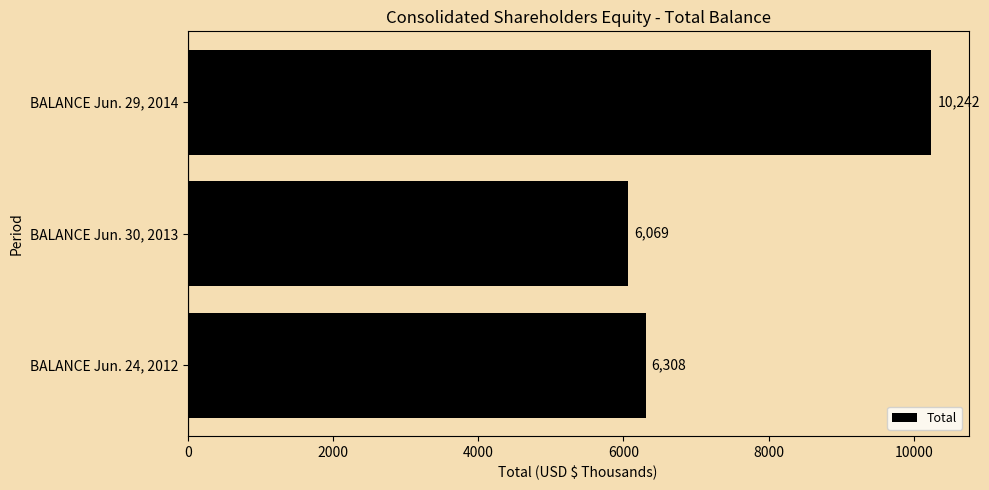

List the labels in order of value, largest first.

BALANCE Jun. 29, 2014, BALANCE Jun. 24, 2012, BALANCE Jun. 30, 2013